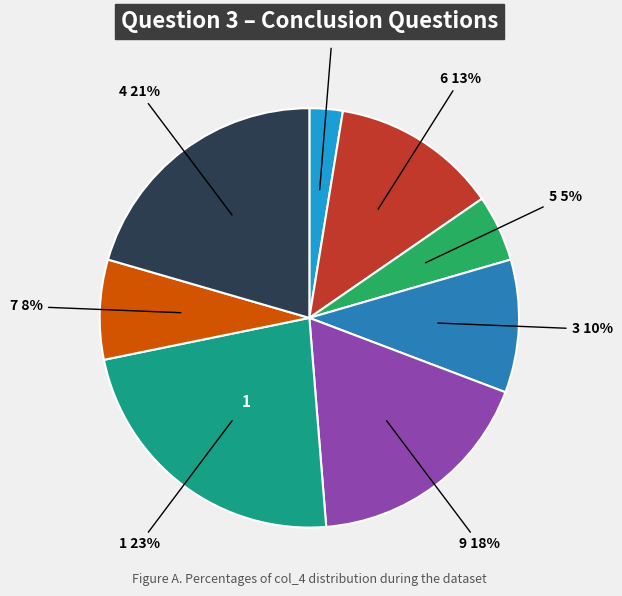

Is there a majority slice in this chart?

No